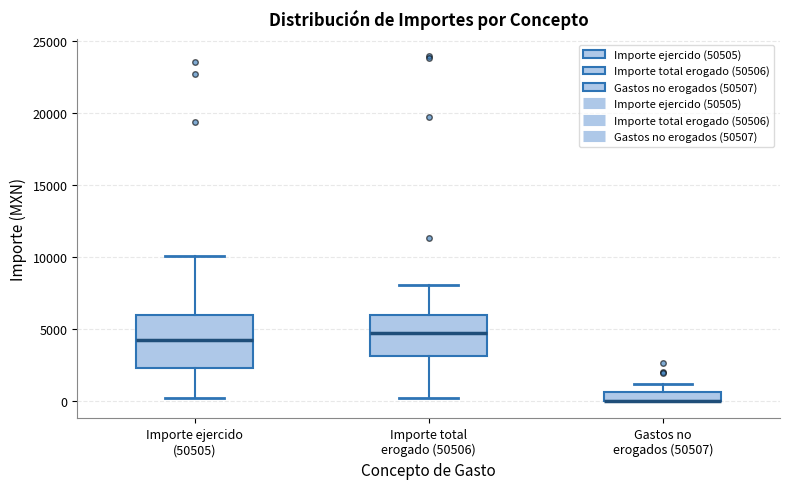

Where does the upper whisker of the box for Gastos no erogados (50507) end on the y-axis? The values are not printed on the chart, so give them approximately, as read against the axis.

1000